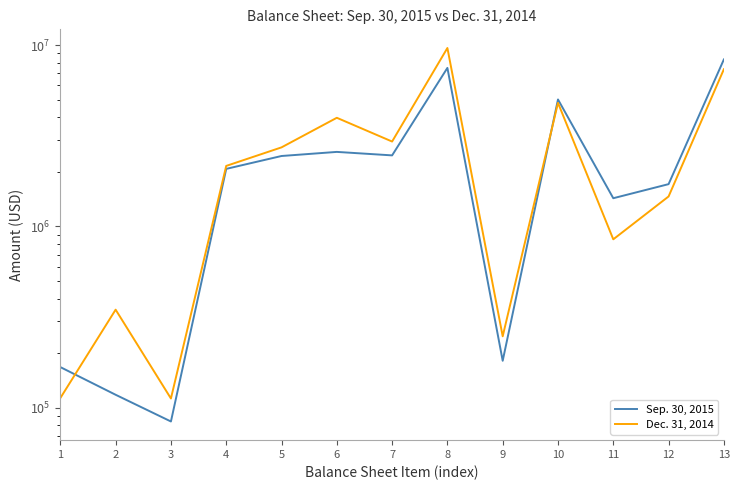

What is the maximum value shown in the chart?

9645859